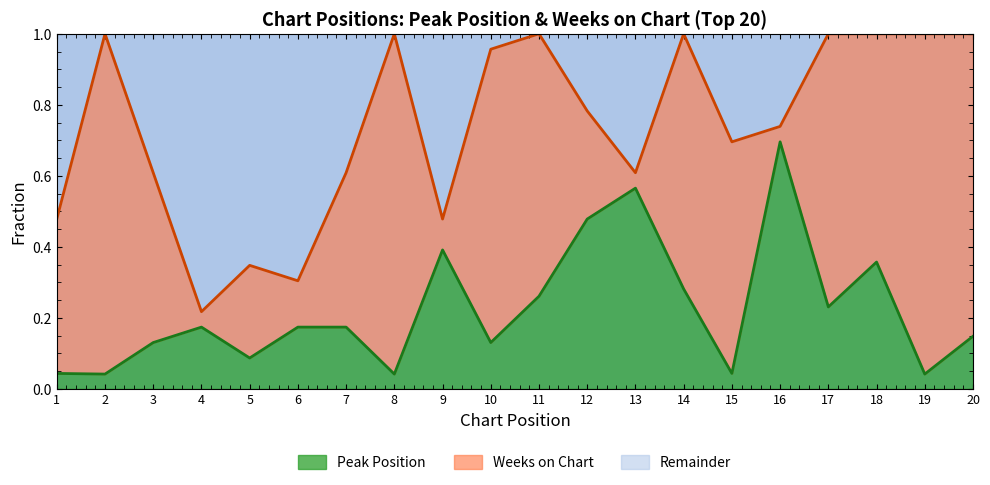

How many interior local peaks (higher than both neighbors) does the data have?

5